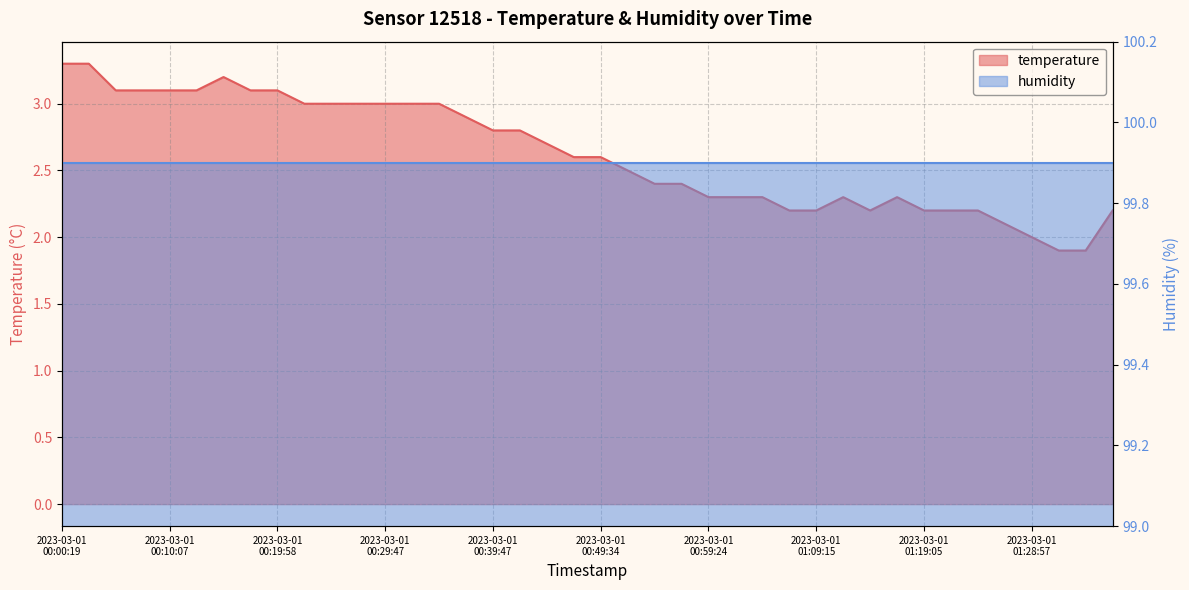

True or false: the data shows 3.7 at 2023-03-01T00:47:07.

False